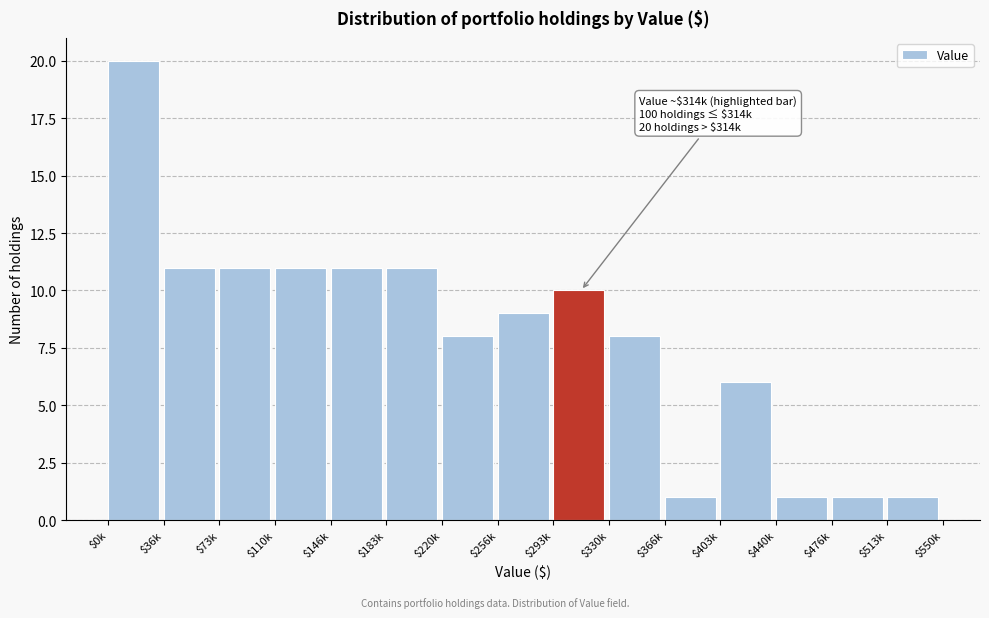

What is the approximate value at $403k, to the nearest 5?

5